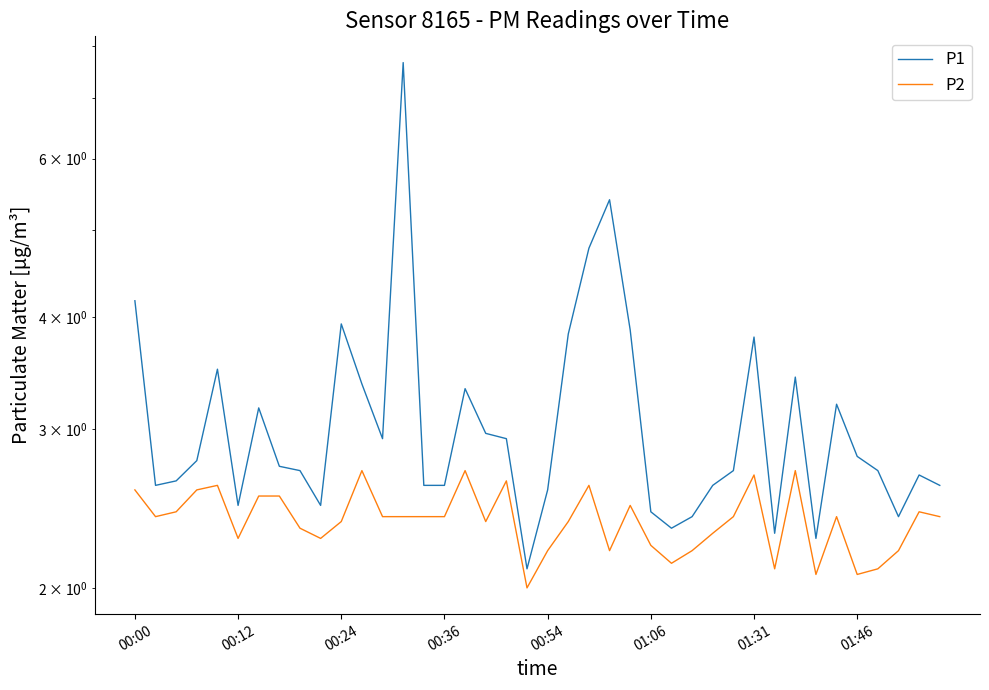

True or false: P1 and P2 cross at least once.

False